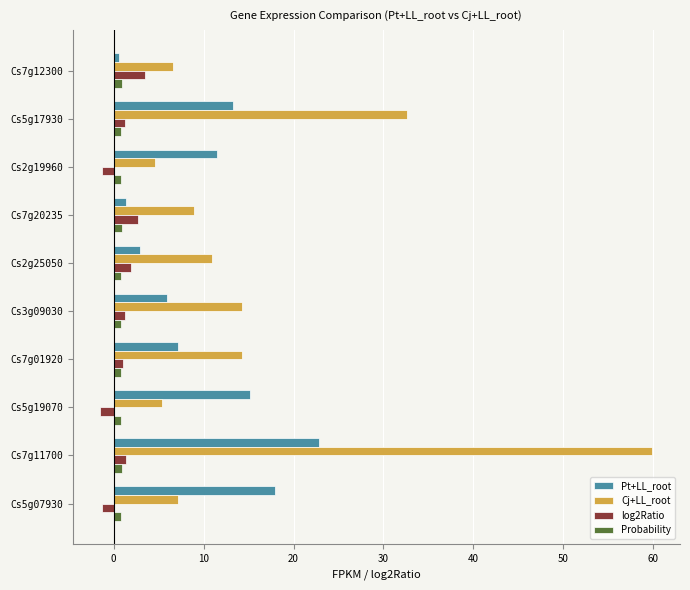

At which category is the sum across all series the highest?

Cs7g11700